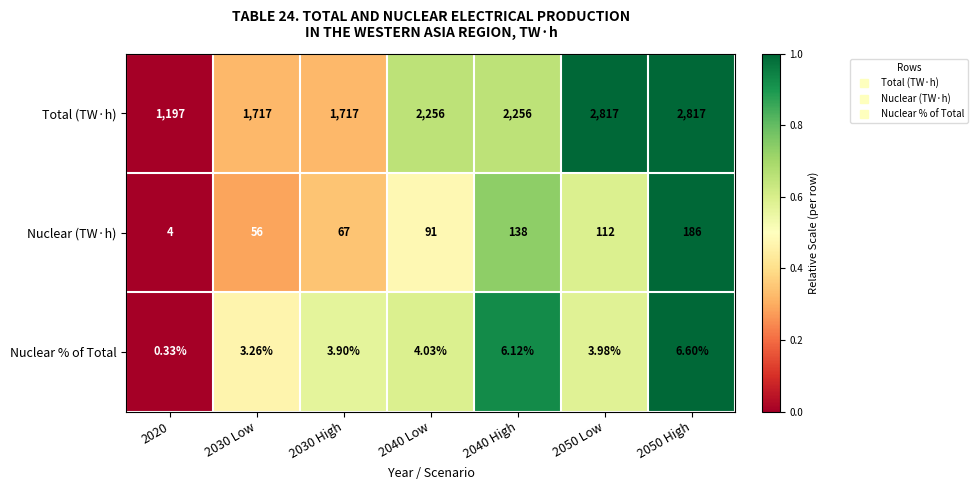

Which series has the largest total across all categories?

Total (TW·h)